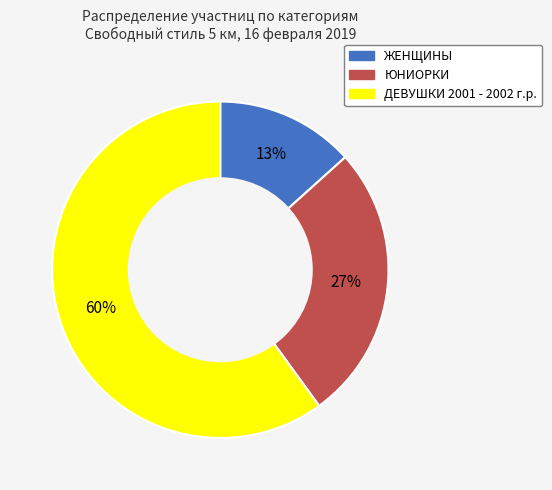

Rank the categories by value from highest to lowest.

ДЕВУШКИ 2001 - 2002 г.р., ЮНИОРКИ, ЖЕНЩИНЫ